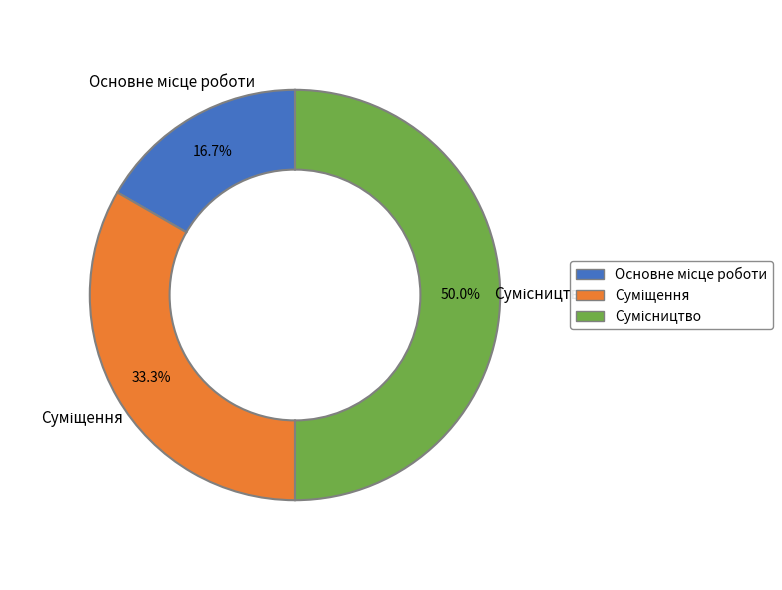

To the nearest percent, what is the average slice percentage?

33%